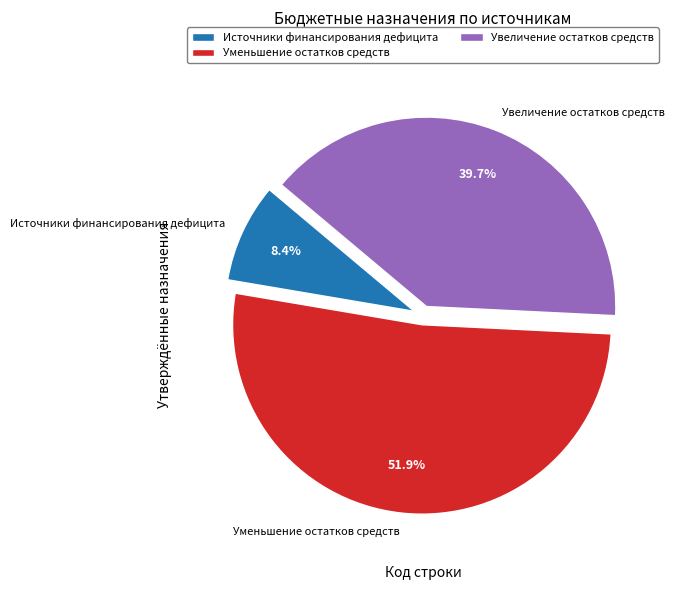

Rank the categories by value from lowest to highest.

Источники финансирования дефицита, Увеличение остатков средств, Уменьшение остатков средств